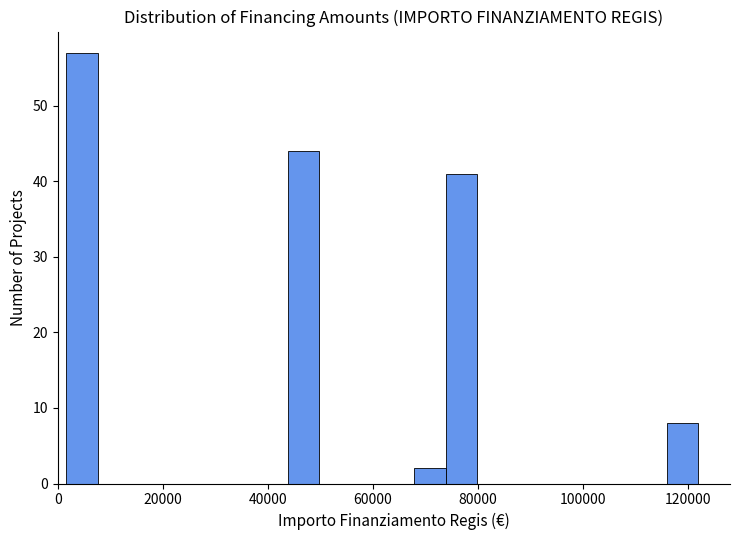

Around what value on the x-axis is the tallest bar? Give the approximate position of its centre, as read against the axis.

4000